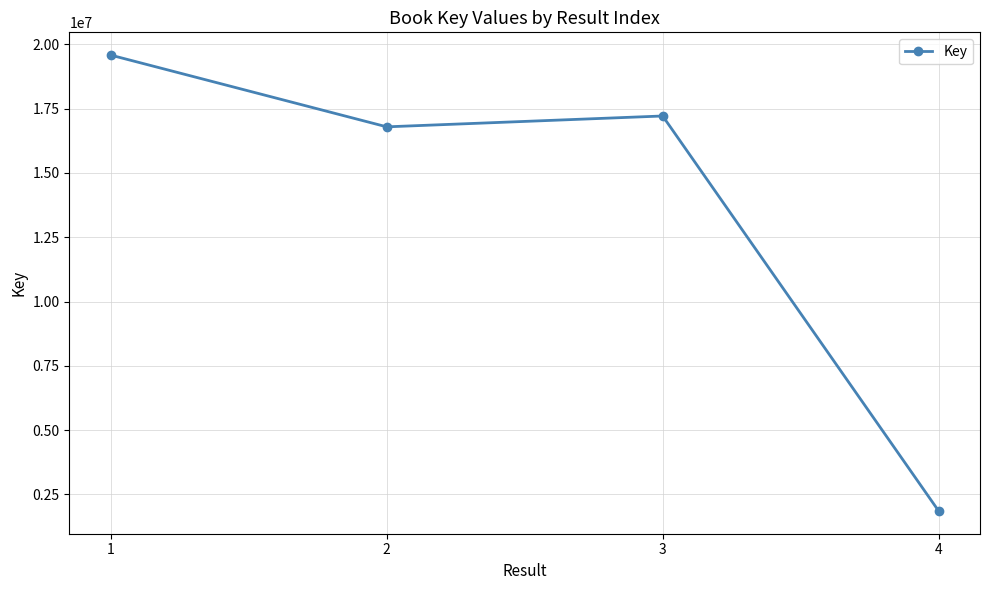

Where is the first local minimum?

2